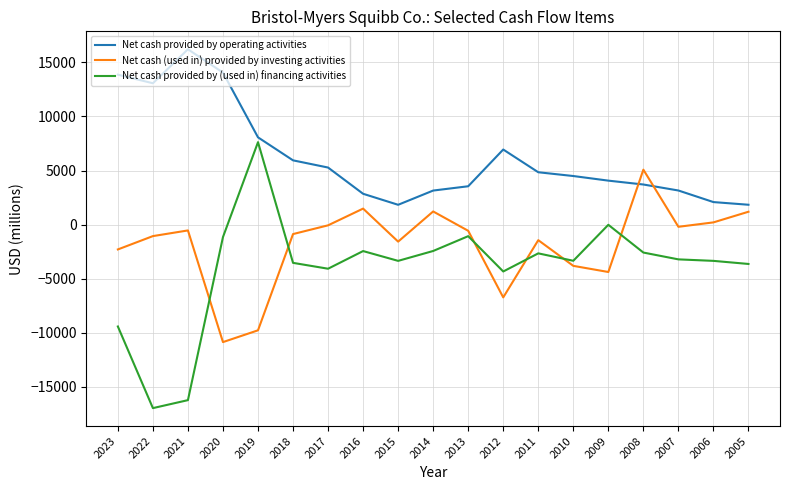

Count the number of categories in the chart.

19